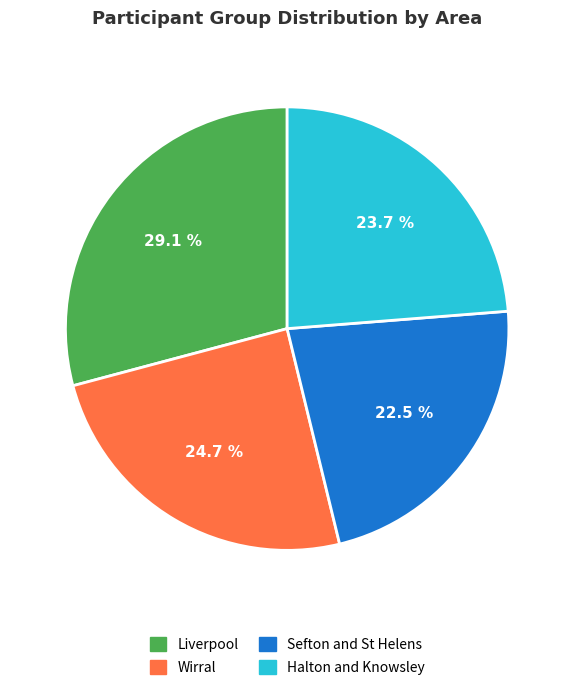

The Halton and Knowsley slice represents 37% of the pie. True or false?

False